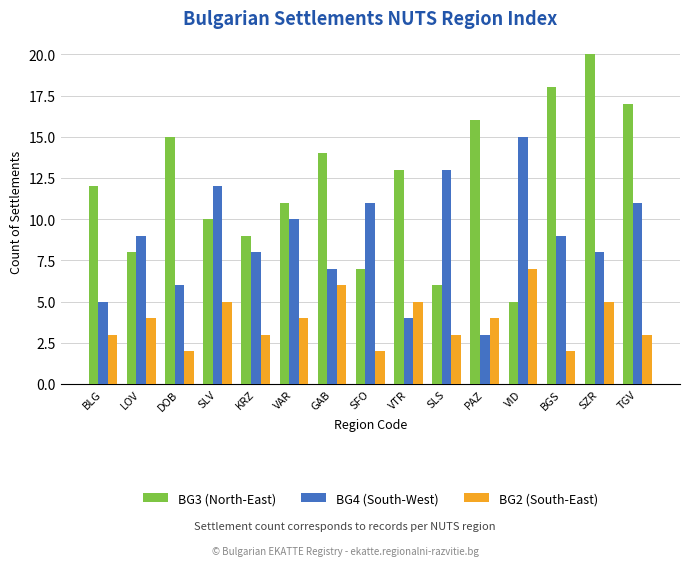

At which label does BG4 (South-West) reach its peak?

VID